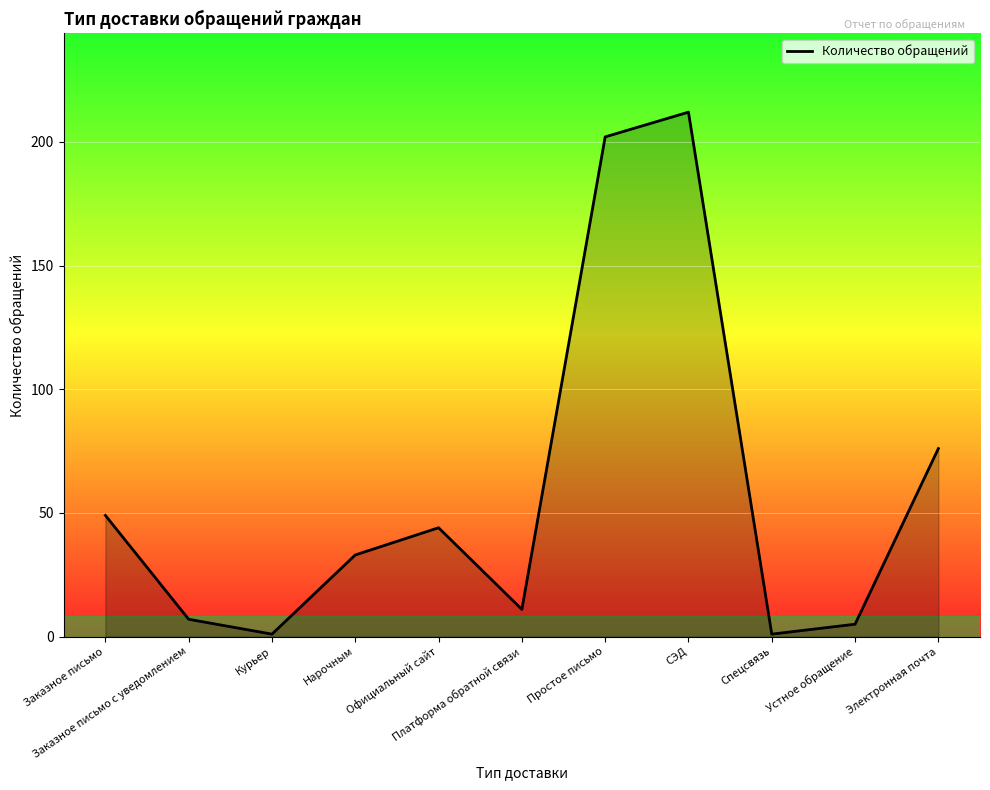

What is the maximum value shown in the chart?

212